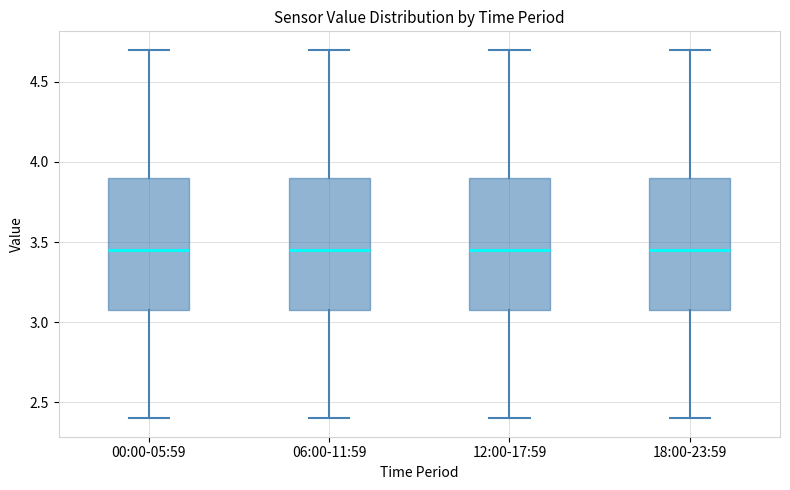

Reading left to right, read every box against the y-axis: the position of its median line, the range the box covers, and the ends of its whiskers. The values are not printed on the chart, so give them approximately, as read against the axis.

00:00-05:59: median 3.45, box 3.10 to 3.90, whiskers 2.40 to 4.70
06:00-11:59: median 3.45, box 3.10 to 3.90, whiskers 2.40 to 4.70
12:00-17:59: median 3.45, box 3.10 to 3.90, whiskers 2.40 to 4.70
18:00-23:59: median 3.45, box 3.10 to 3.90, whiskers 2.40 to 4.70